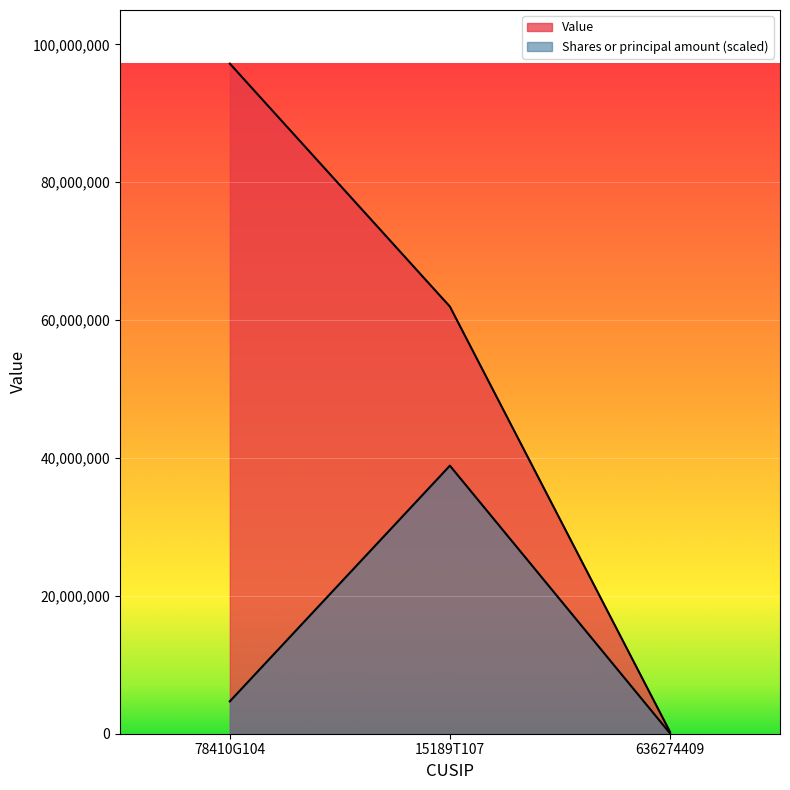

Reading left to right, what are all the values shown in this chart?

Value: 97216000.0	61968000.0	281000.0
Shares or principal amount: 4693616.5	38886400.0	67595.0